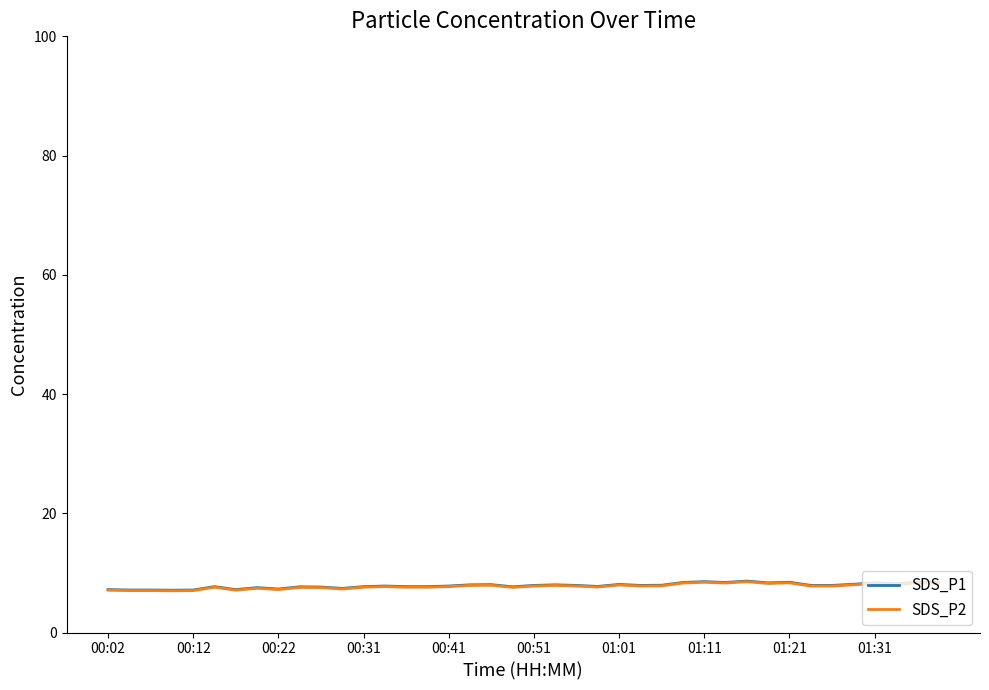

What is the minimum value for SDS_P2?

7.0